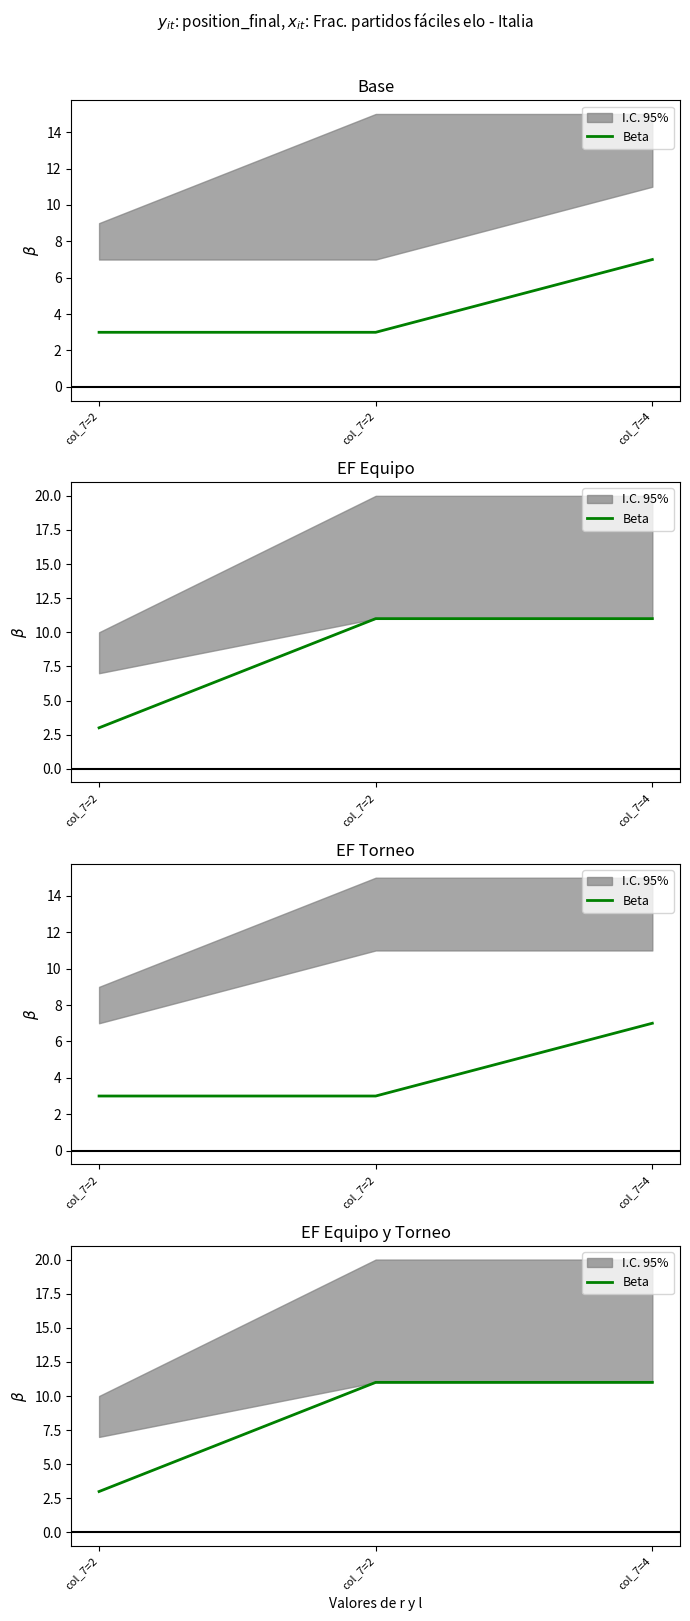

What is the difference between the values at col_7=2 and col_7=2?

8